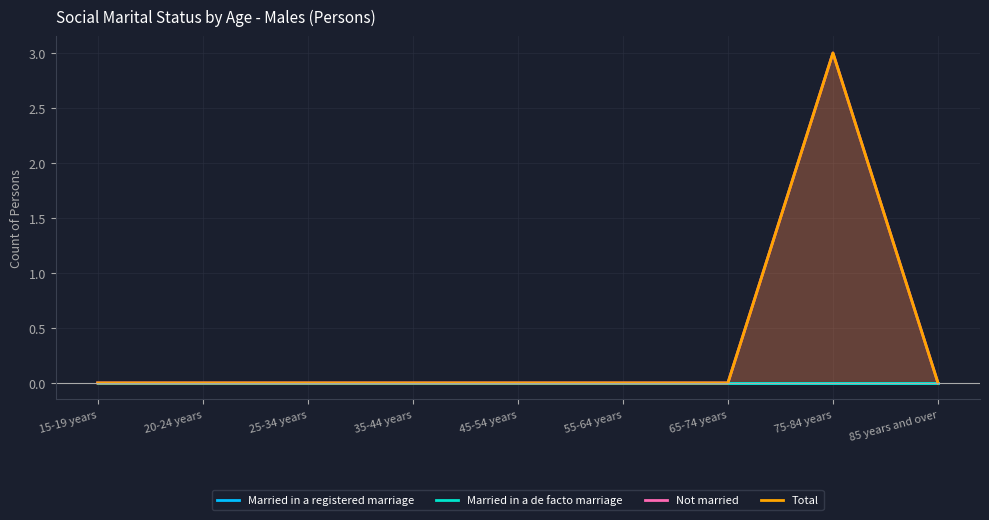

How many values in the Total series exceed 0?

1